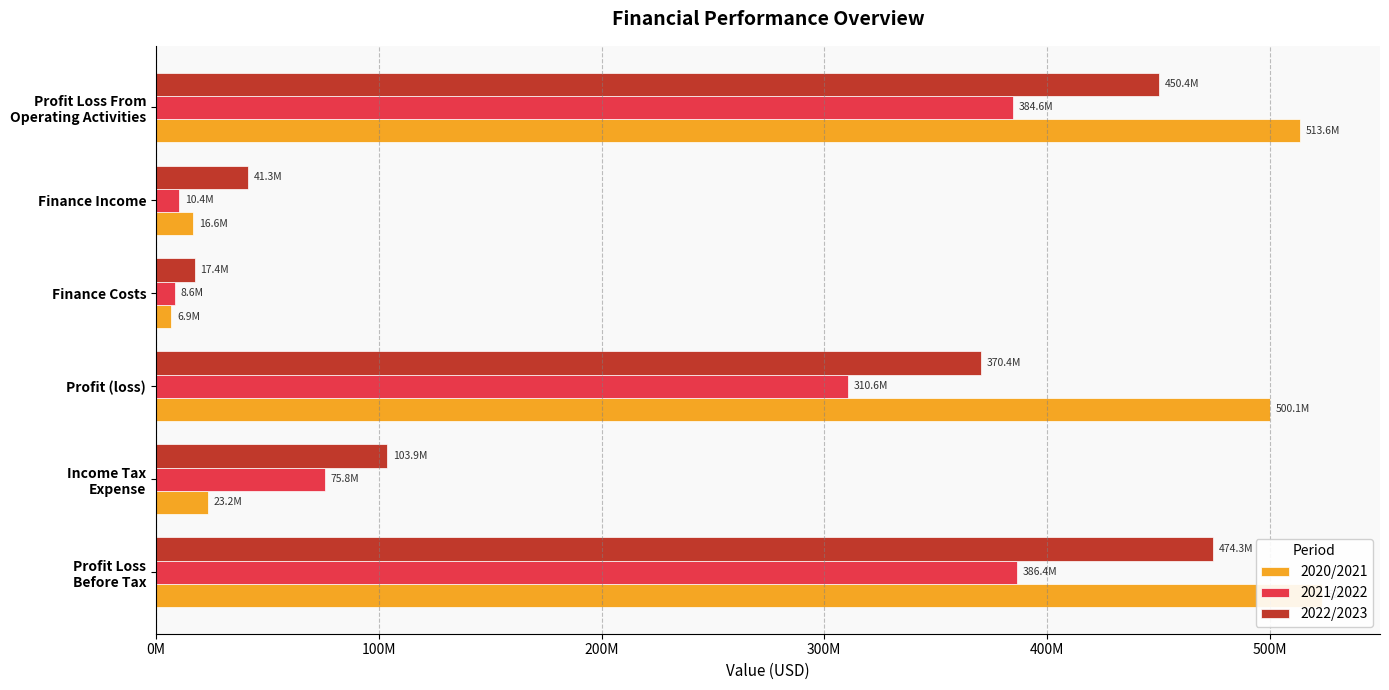

Which series has the largest range (max minus min)?

2020/2021